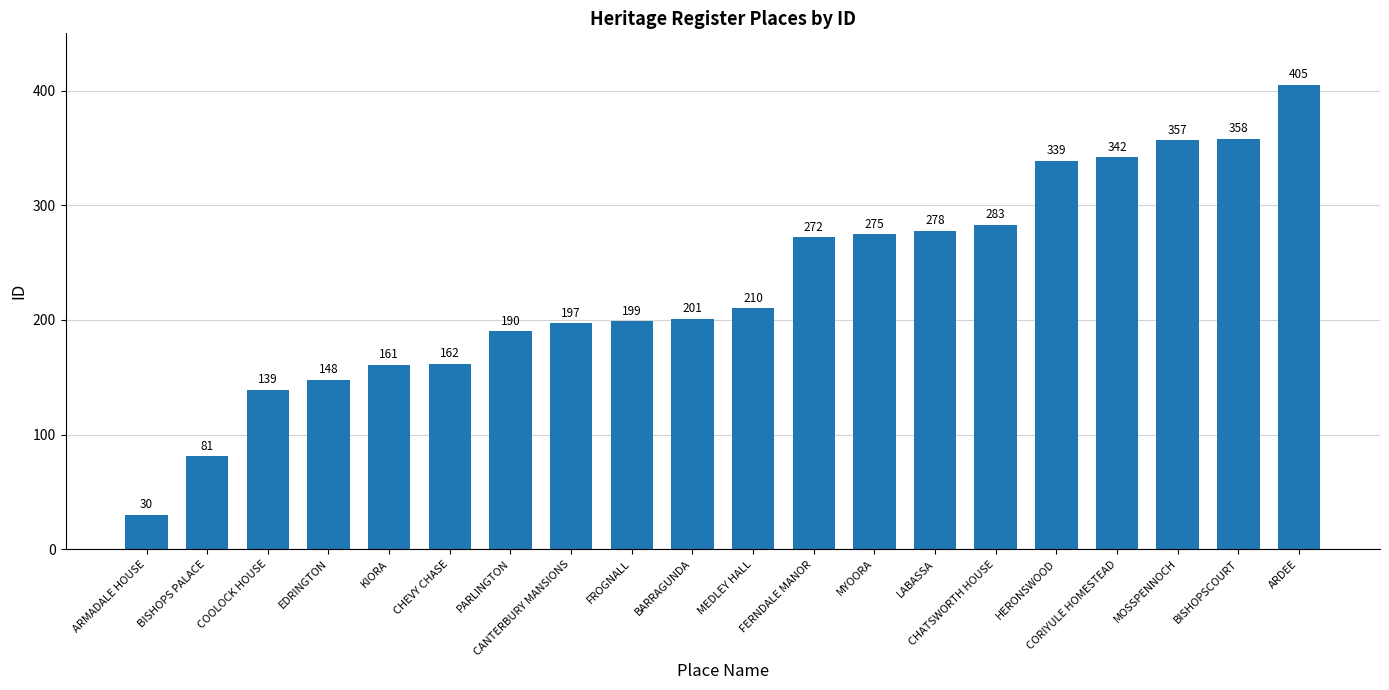

Where is the data nearest to the value 217?

MEDLEY HALL